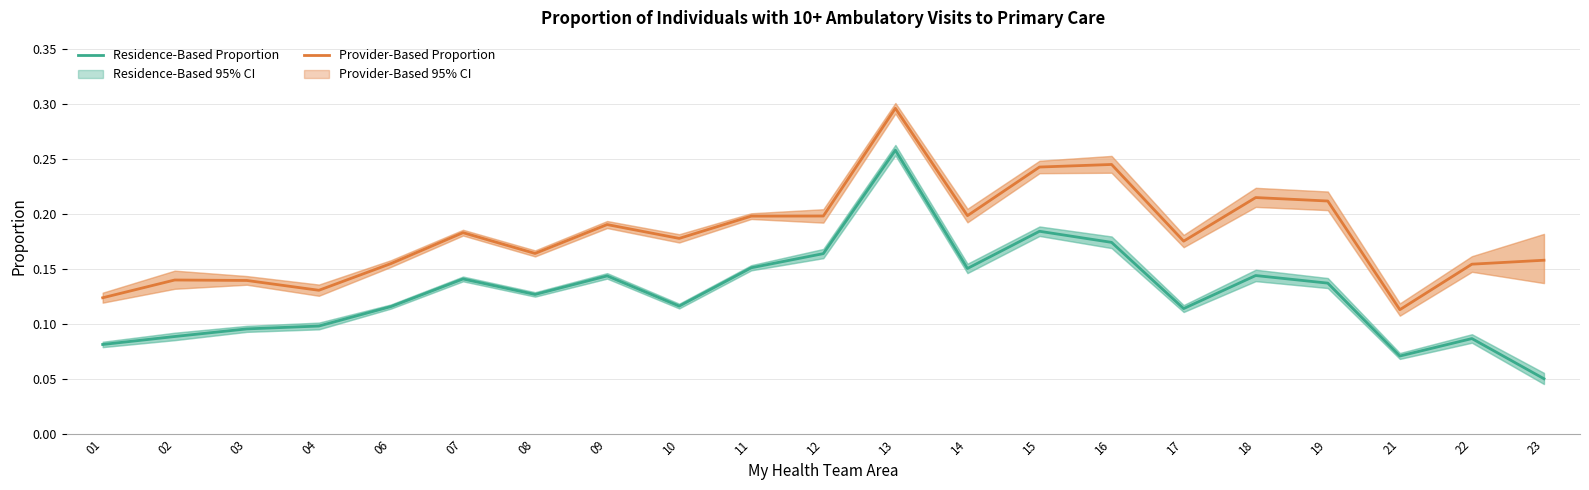

Between 19 and 23, which is larger?

19